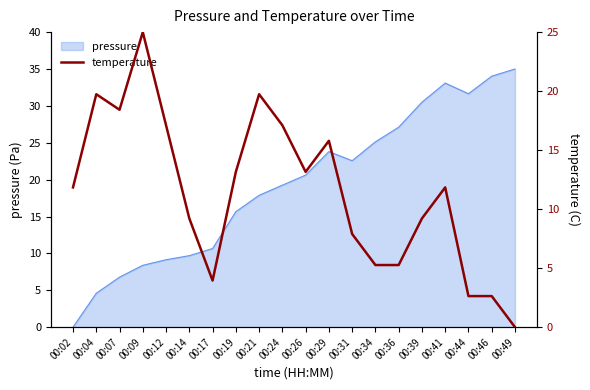

Between 00:39 and 00:02, which is larger?

00:02